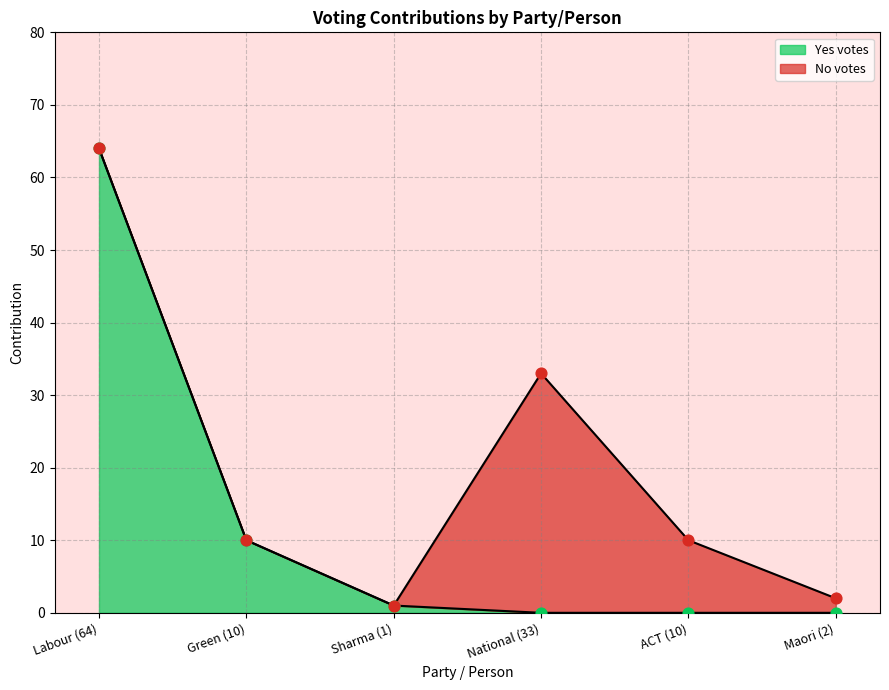

Which has a higher value, Labour (64) or Green (10)?

Labour (64)